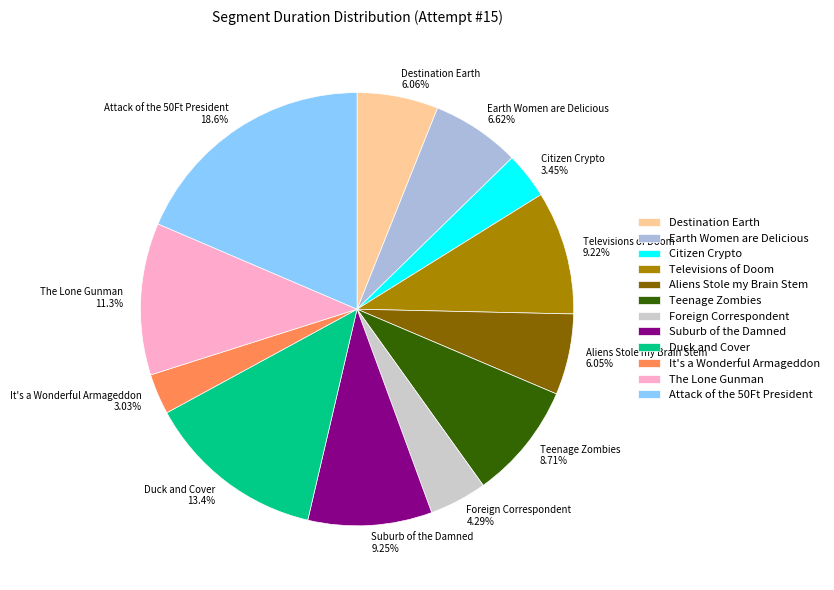

What is the ratio of the value at Earth Women are Delicious 6.62% to the value at Duck and Cover 13.4%?

0.5